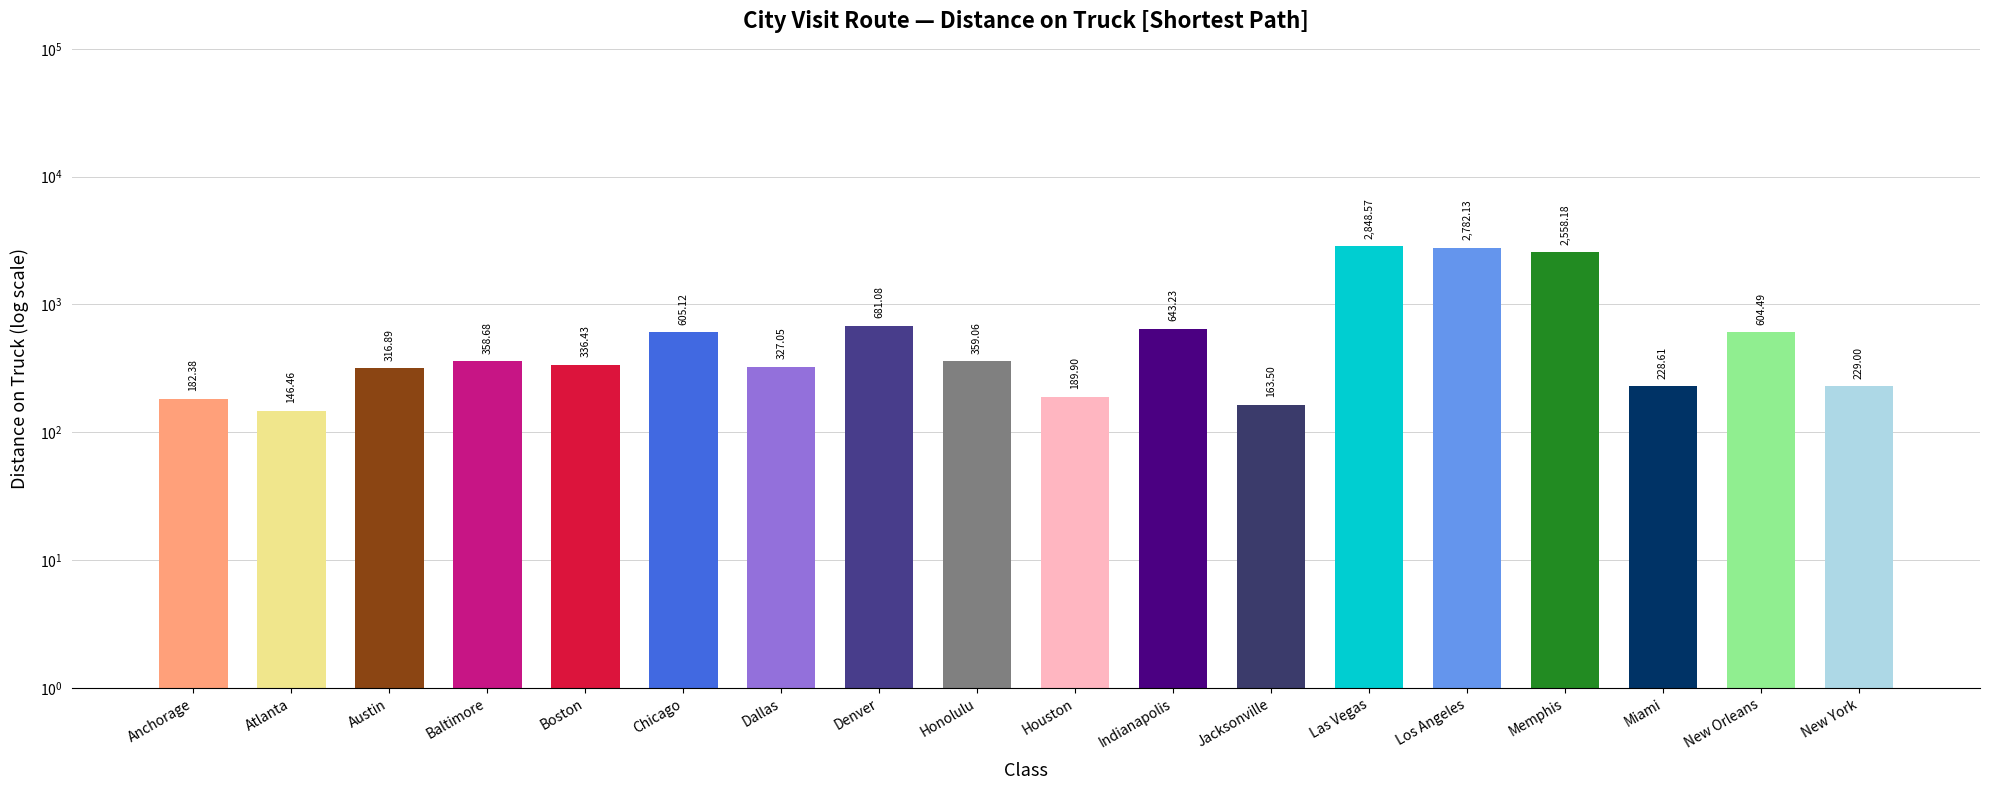

At which label does the data first exceed 358?

Baltimore